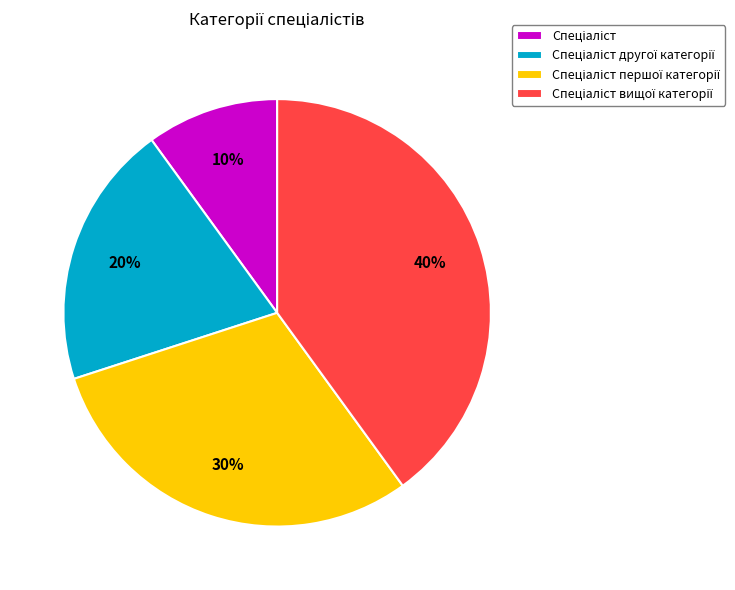

To the nearest percent, what is the average slice percentage?

25%